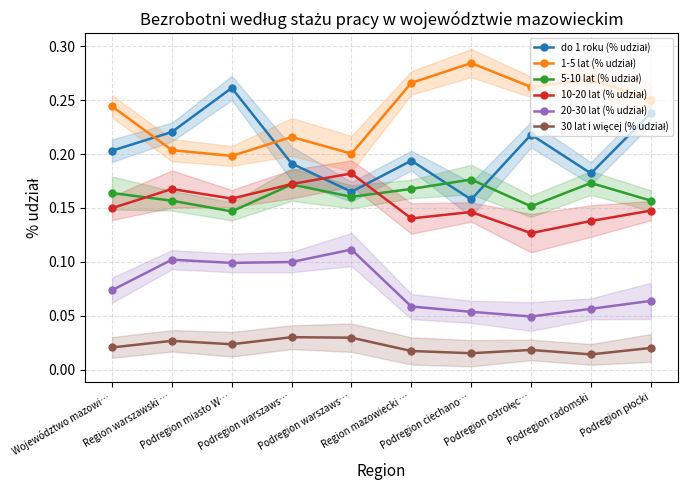

Which has a higher value, Region mazowiecki … or Region warszawski …?

Region warszawski …